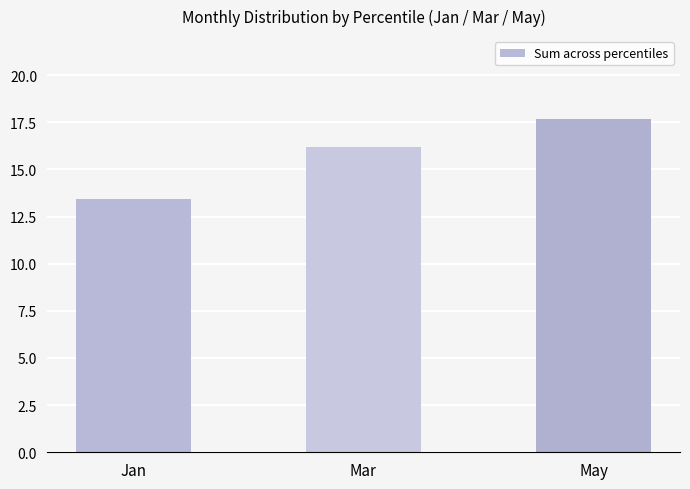

What is the ratio of the value at May to the value at Jan?

1.3